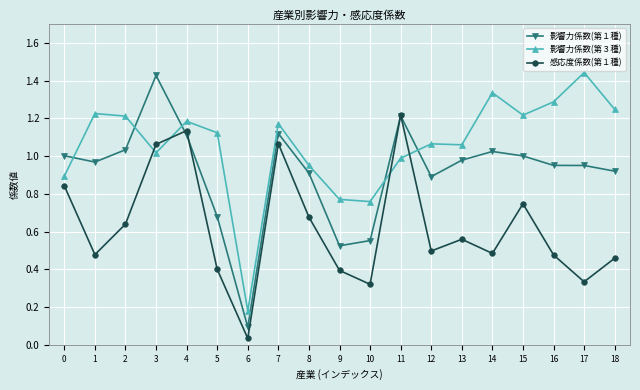

After their last crossing, which series has the higher values: 感応度係数(第１種) or 影響力係数(第３種)?

影響力係数(第３種)